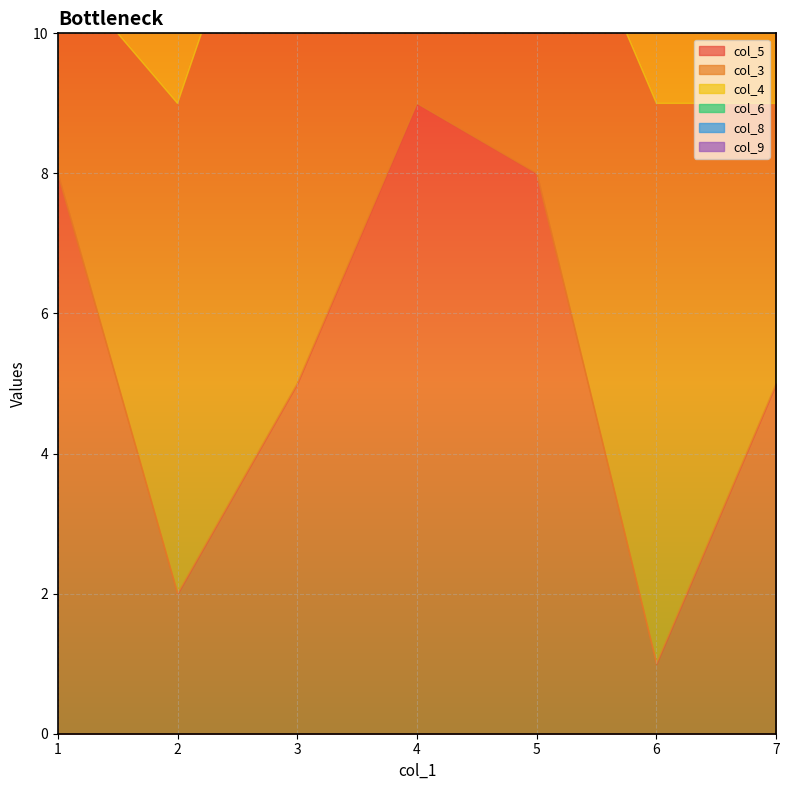

Reading left to right, extract all data points from this chart.

col_5: 8	2	5	9	8	1	5
col_3: 3	7	9	2	5	8	4
col_4: 9	3	8	1	2	7	3
col_6: 4	1	6	5	7	3	9
col_8: 1	8	3	6	4	7	9
col_9: 5	6	4	7	3	9	1